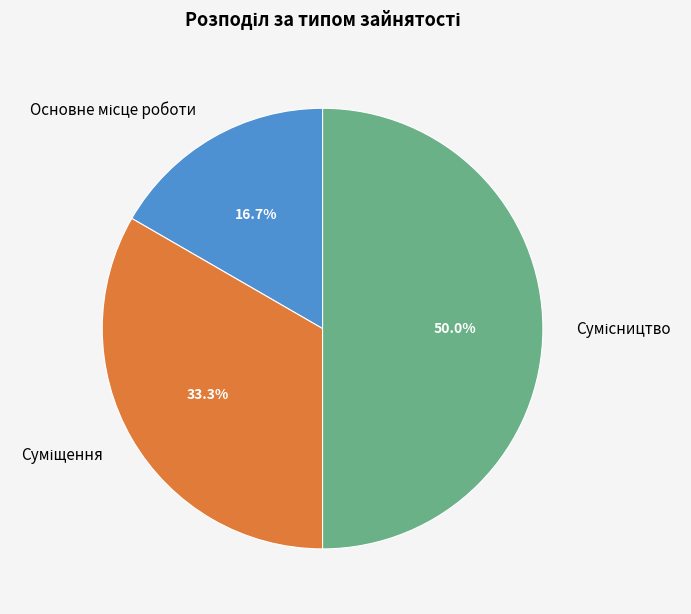

What percentage is the Основне місце роботи slice, to the nearest percent?

17%